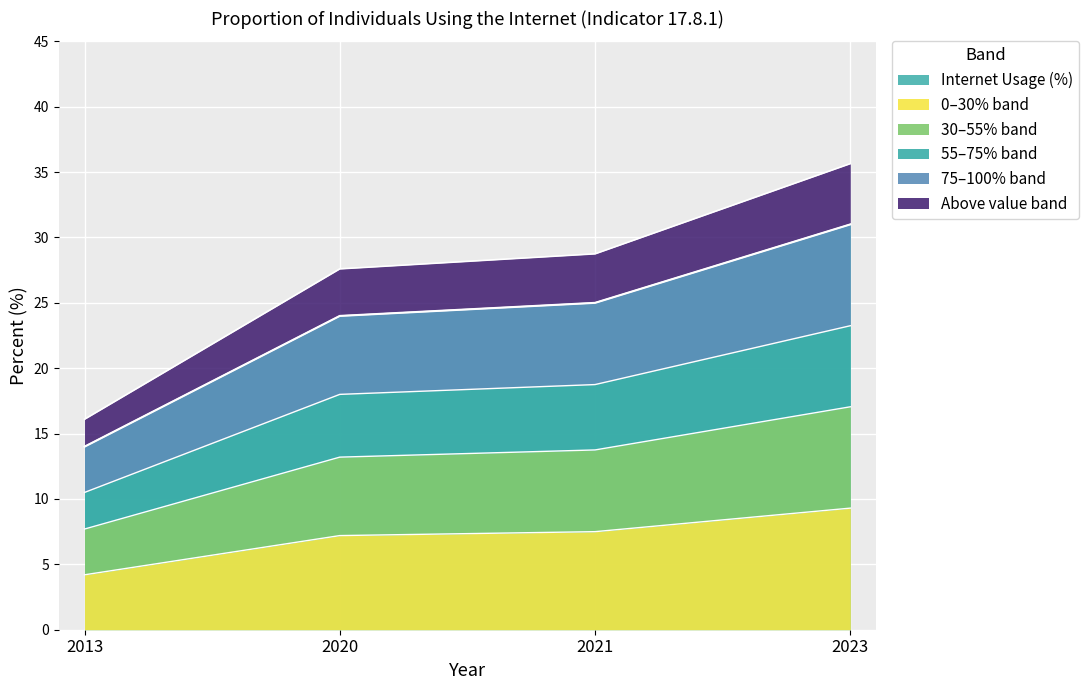

Which category has the highest value across all series?

2023